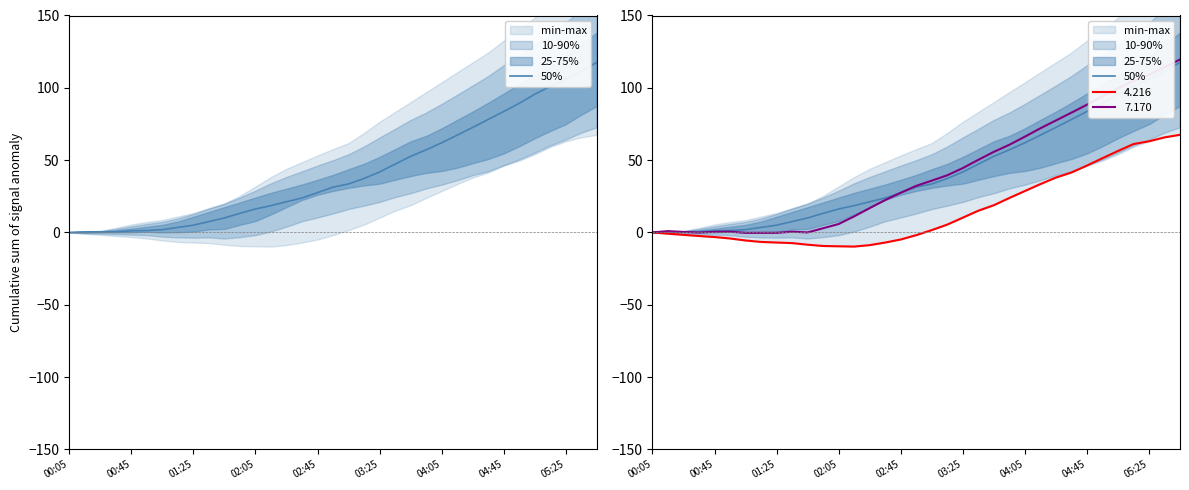

What is the difference between the values at 13 and 22?

34.1